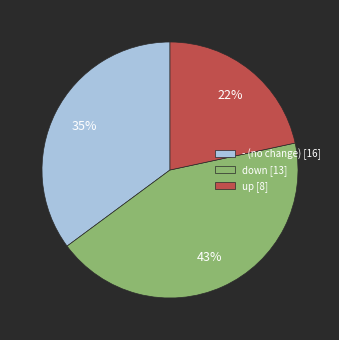

How many segments does this pie chart have?

3